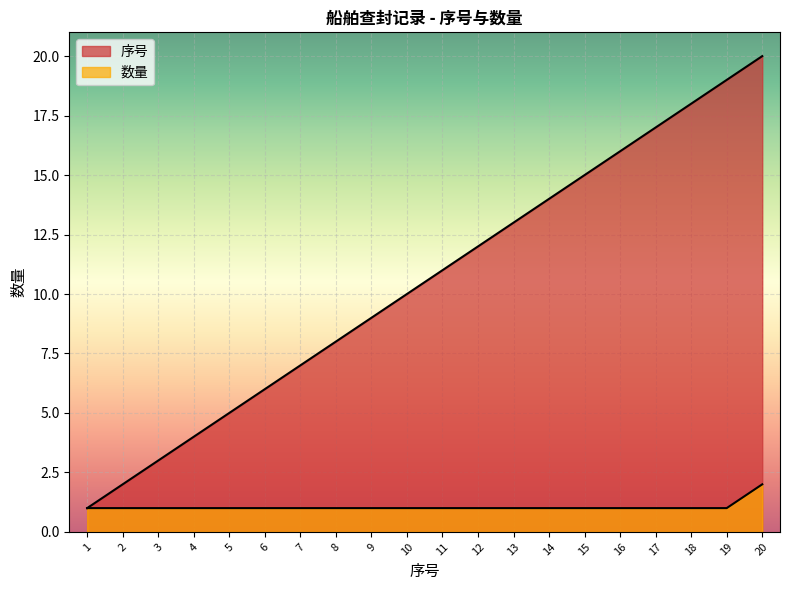

True or false: 序号 has a value of 3 at 14.

False